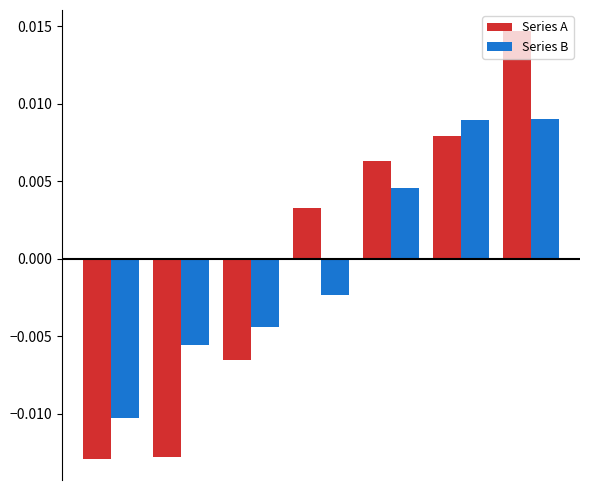

At how many categories does at least one series exceed 0?

4